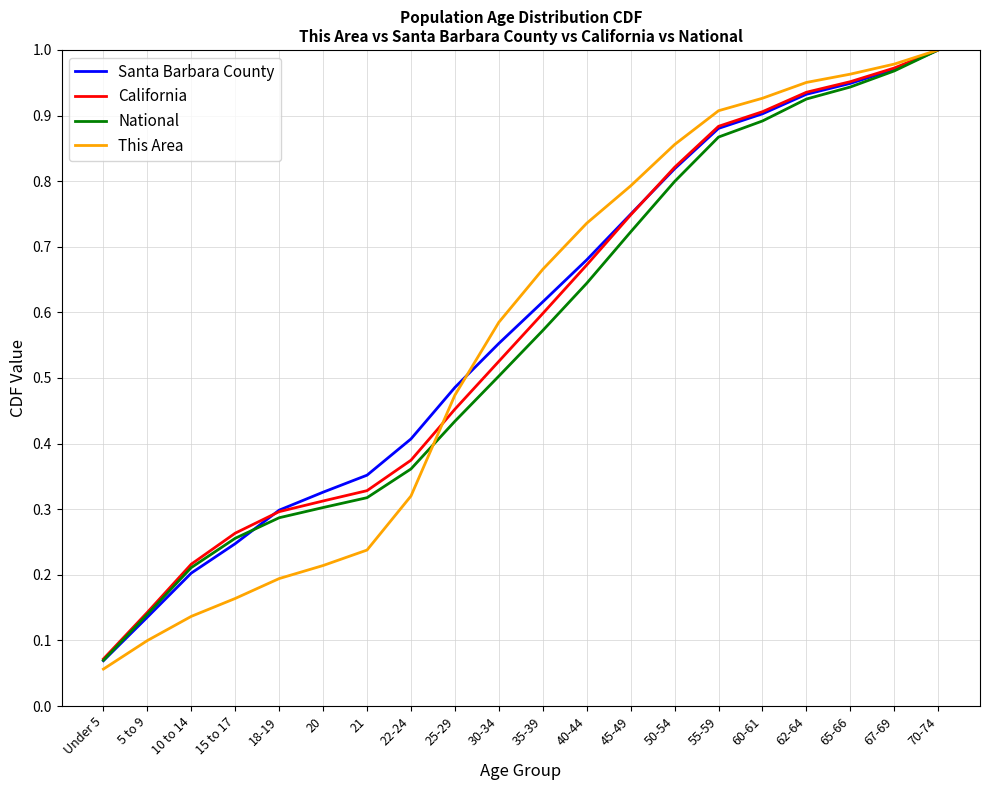

What is the total value across all series at 30-34?

2.2